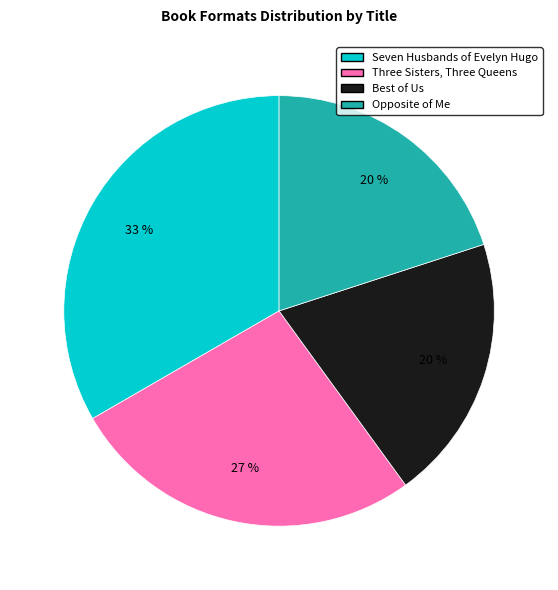

Does any single category account for the majority?

No